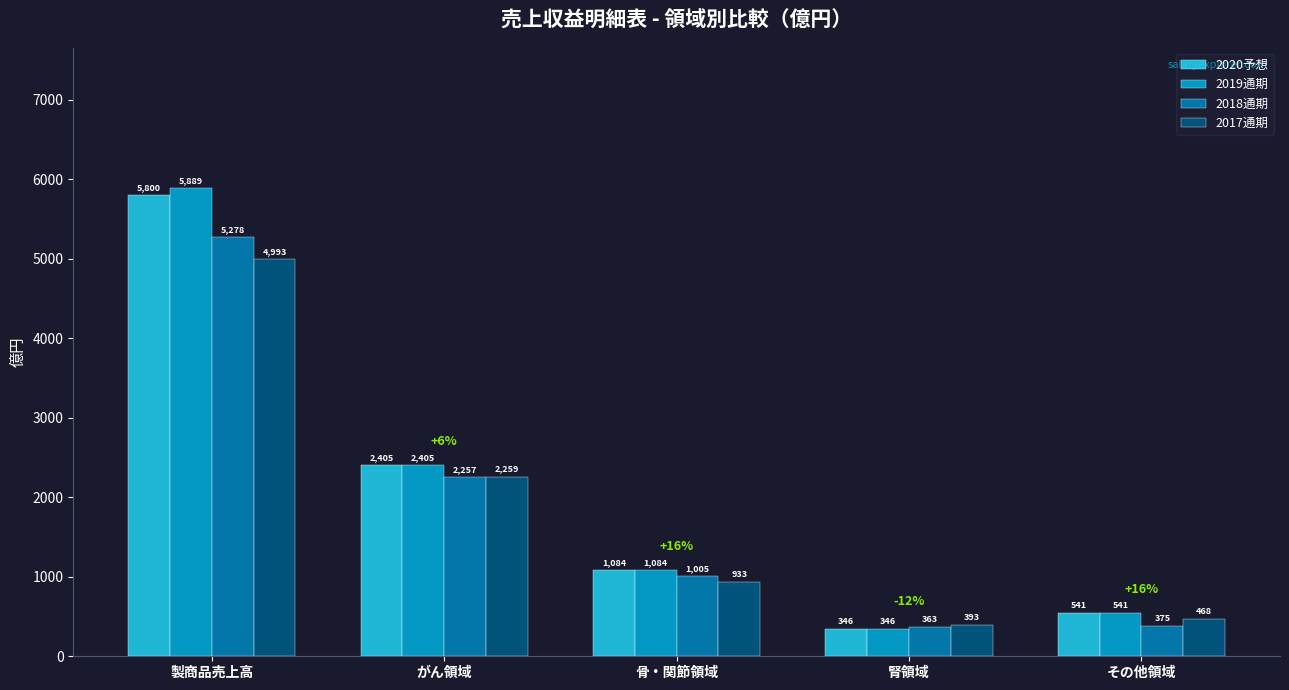

What is the total value across all series at 製商品売上高?

21960